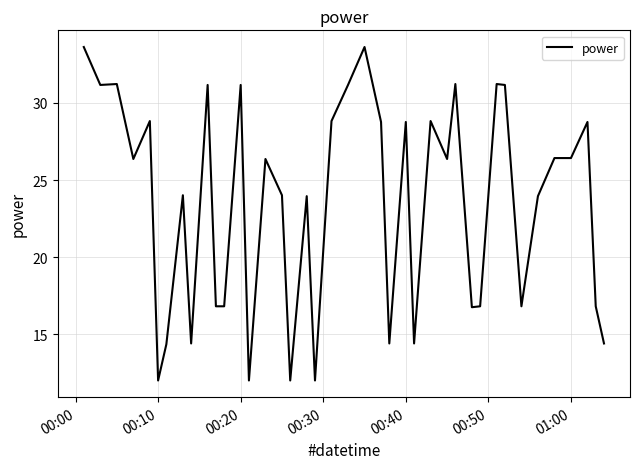

What is the minimum value shown in the chart?

12.0